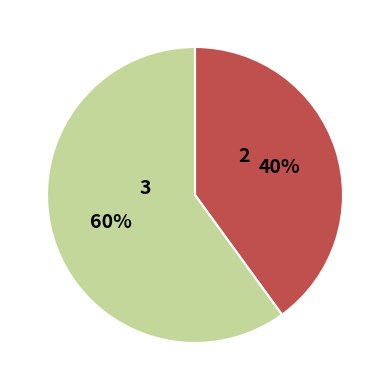

The 2 slice represents 49% of the pie. True or false?

False